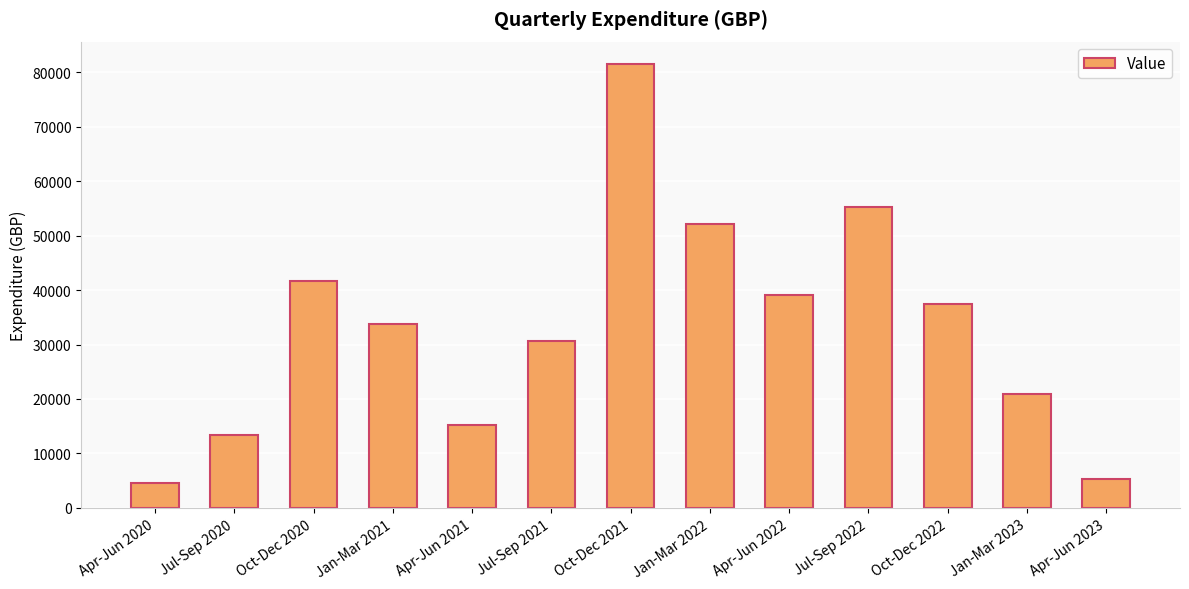

What is the value of the 11th bar from the left?

37452